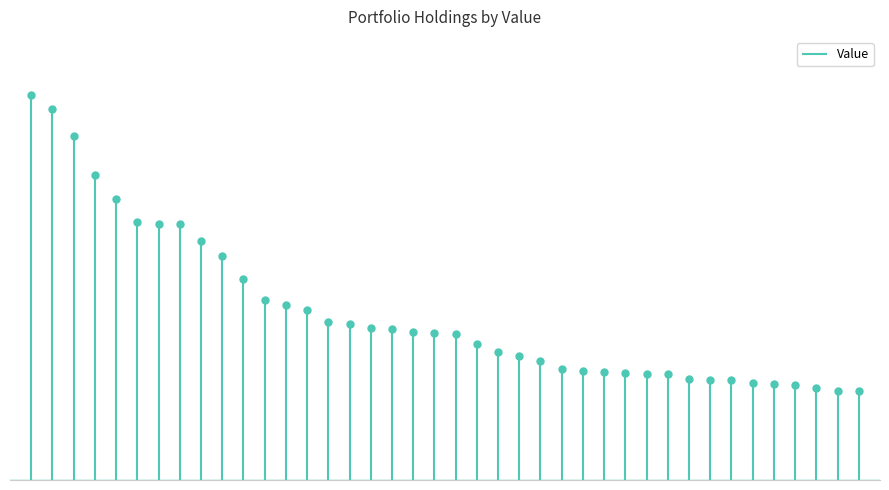

Reading left to right, extract all data points from this chart.

ICSH=5935000	SPSB=5715000	VCSH=5291000	VGT=4705000	FLTR=4321000	QUAL=3976000	MTUM=3943000	QUS=3941000	IJR=3687000	SPEM=3457000	SRLN=3090000	SPMD=2775000	HYZD=2699000	TMO=2621000	FPE=2439000	VRIG=2400000	STZ=2341000	LOW=2321000	SPIB=2284000	VOX=2257000	FLRN=2245000	BOND=2102000	IJH=1970000	SPDW=1915000	RUSHB=1827000	DGS=1714000	VWO=1672000	FPEI=1667000	PEP=1641000	DFS=1640000	ANTM=1640000	SHYG=1551000	IIVI=1540000	JPM=1536000	UNH=1487000	MSFT=1482000	ATVI=1465000	FIS=1423000	SPLG=1374000	XBI=1365000